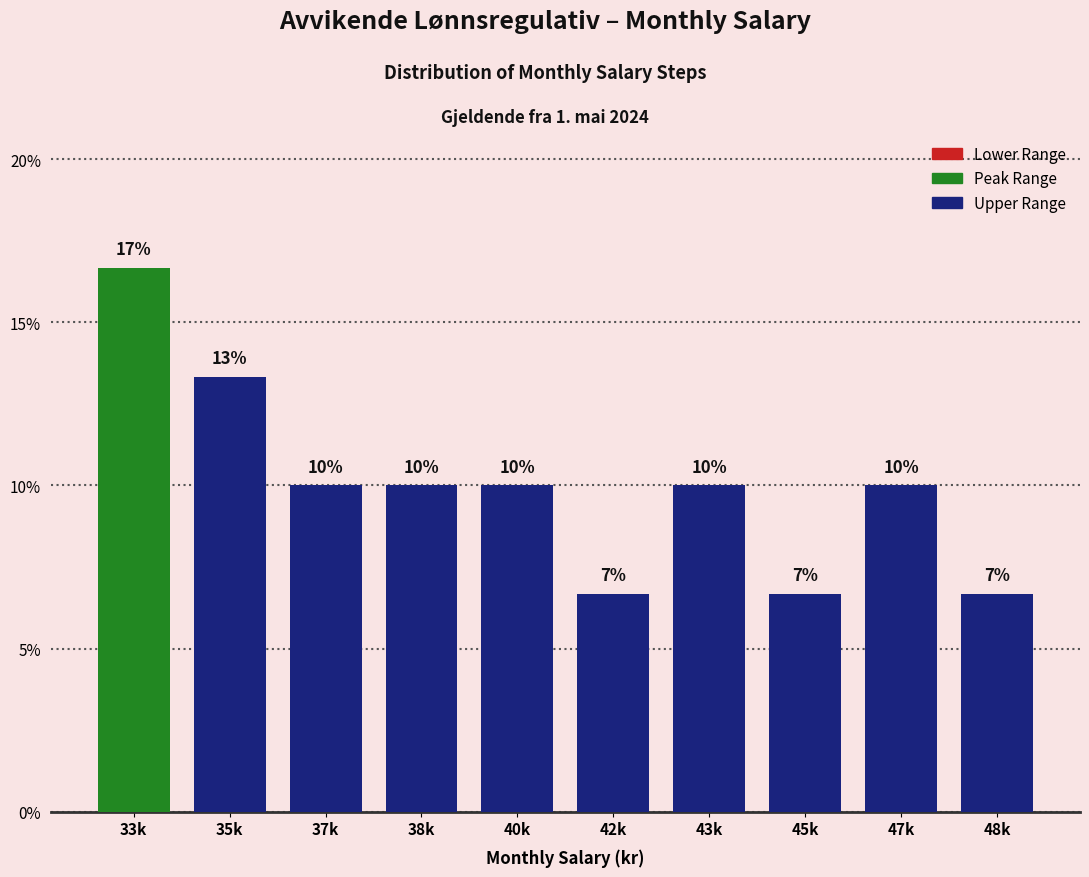

Where does the data first go above 10?

33k